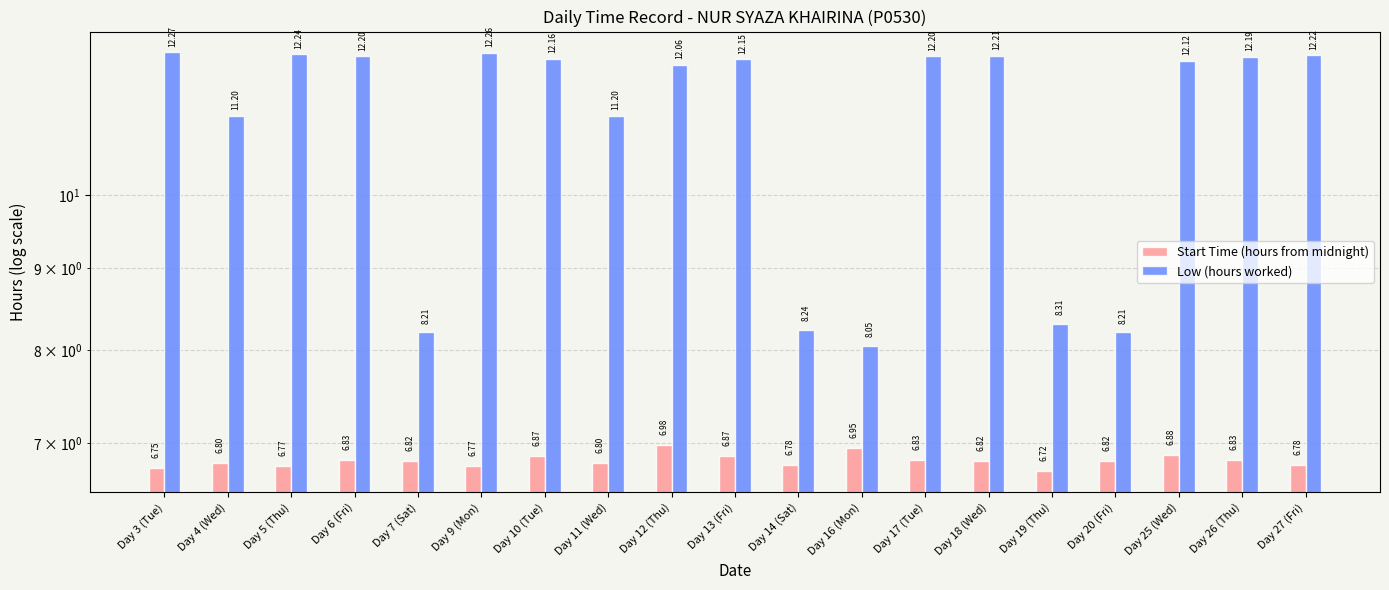

What is the sum of all Start Time (hours from midnight) values?

129.7